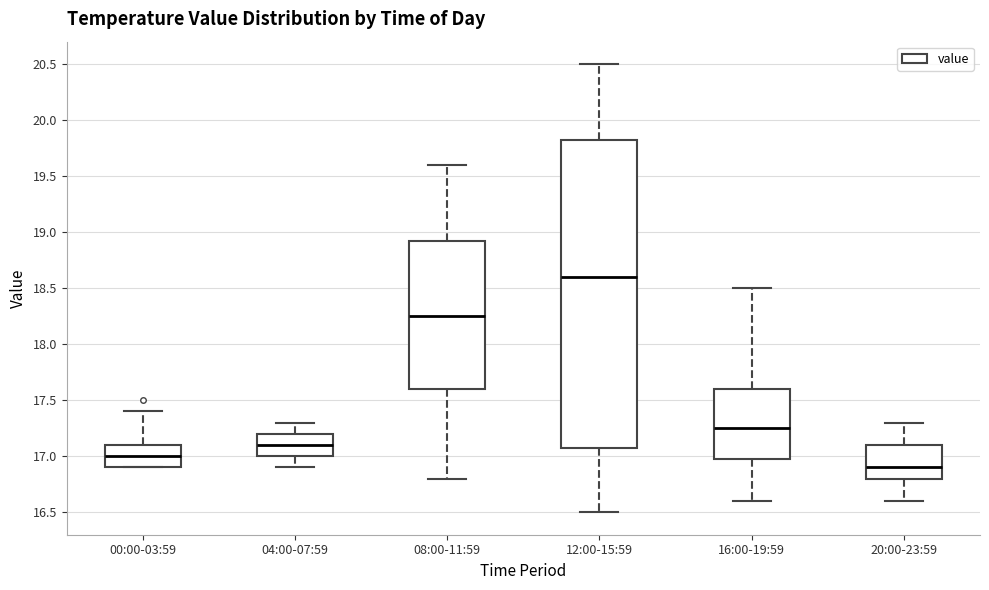

Comparing the boxes themselves (not the whiskers), which one is the tallest?

12:00-15:59